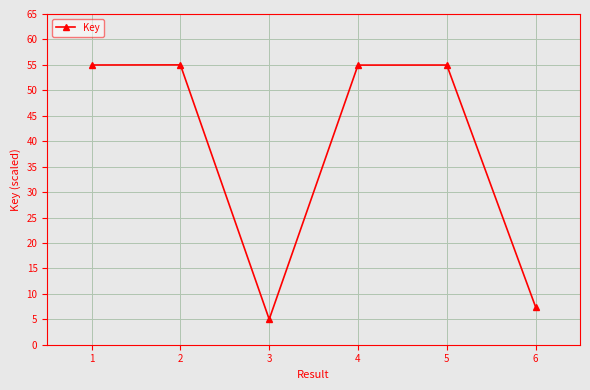

True or false: there are more than 0 points higher than both neighbors.

True